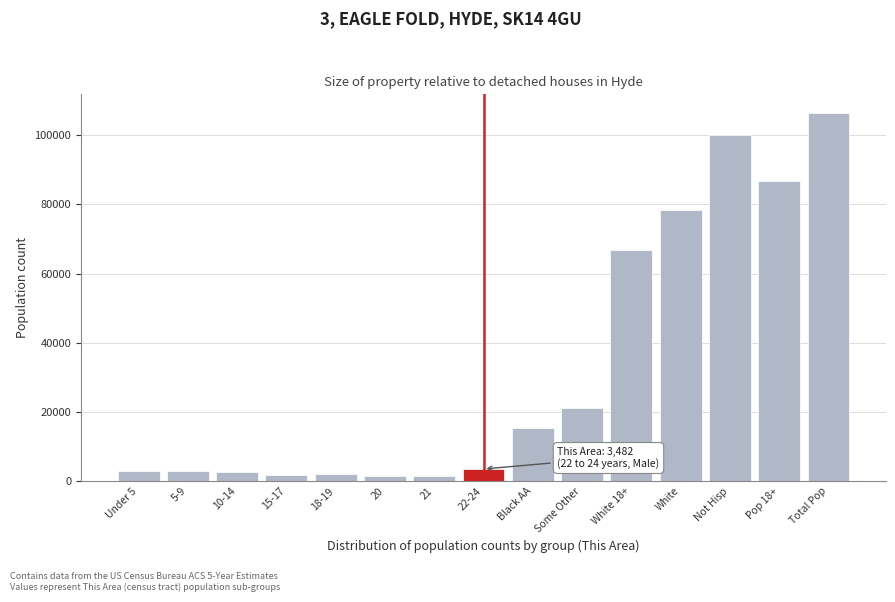

What is the change in value from Pop 18+ to Total Pop?

+19643